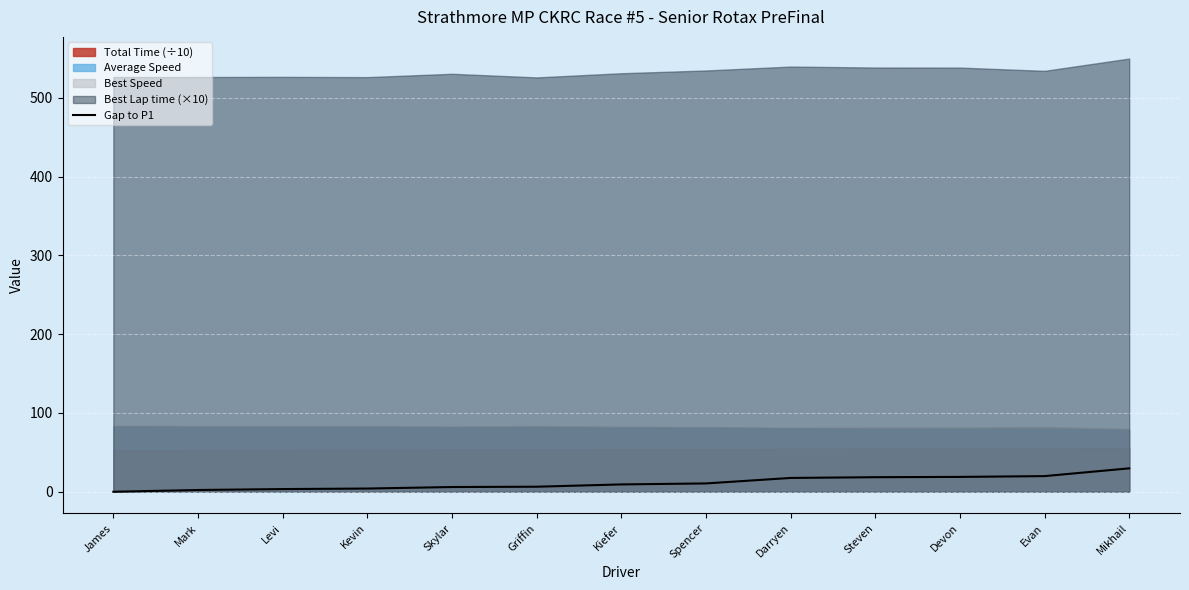

Count the number of categories in the chart.

13